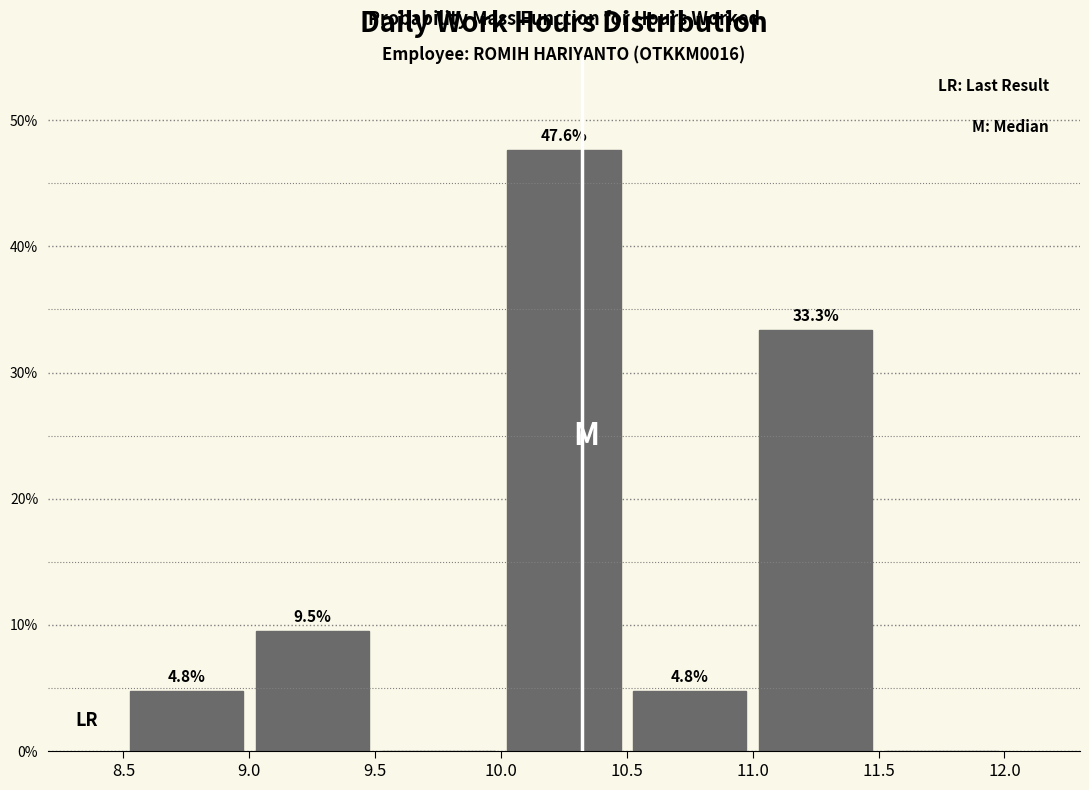

Which range on the x-axis has the tallest bar?

10.0 to 10.5